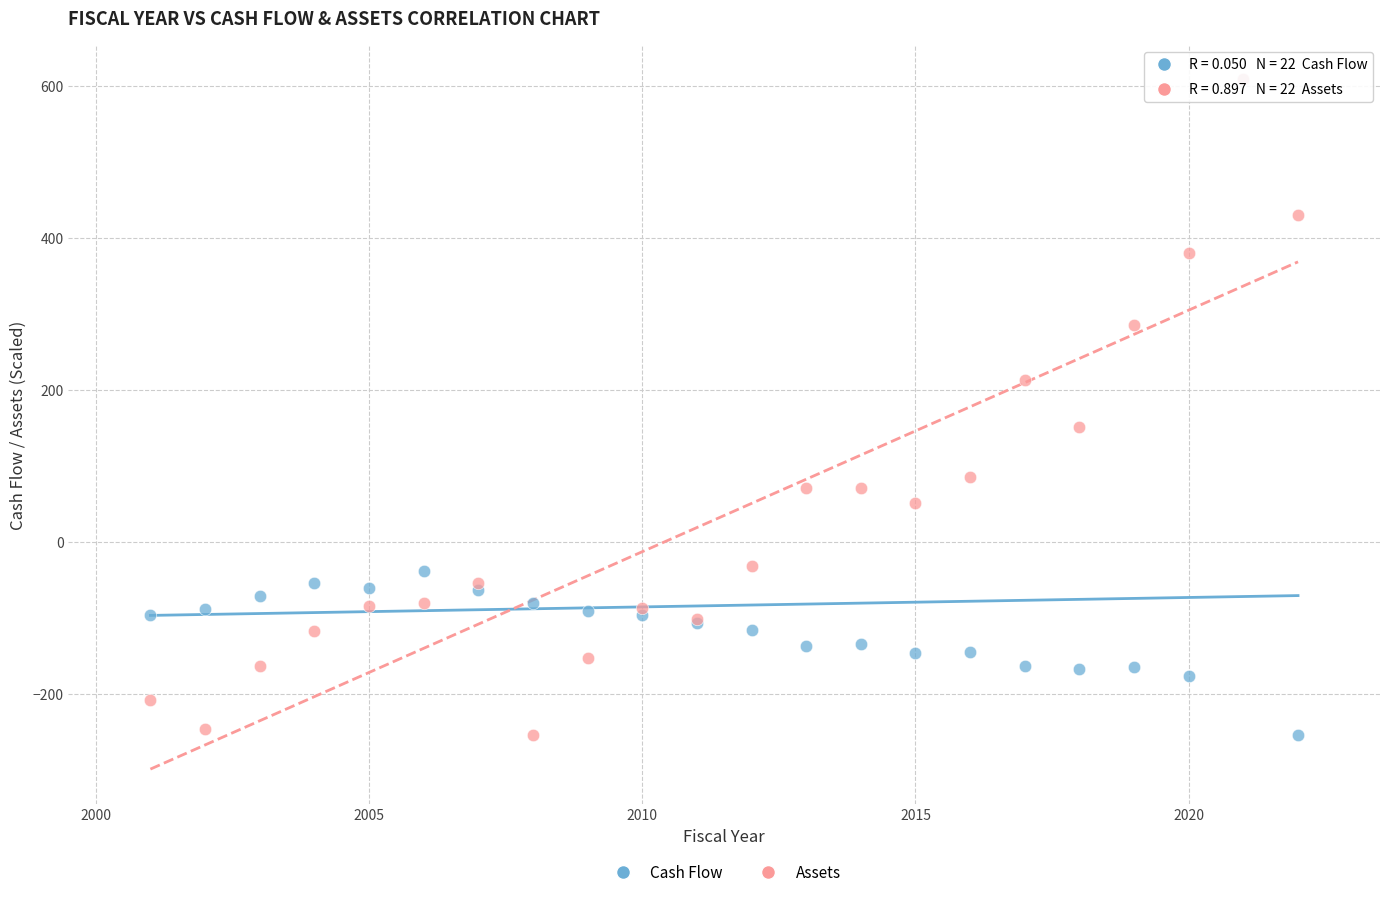

What are all the series names shown in the legend?

Cash Flow, Assets